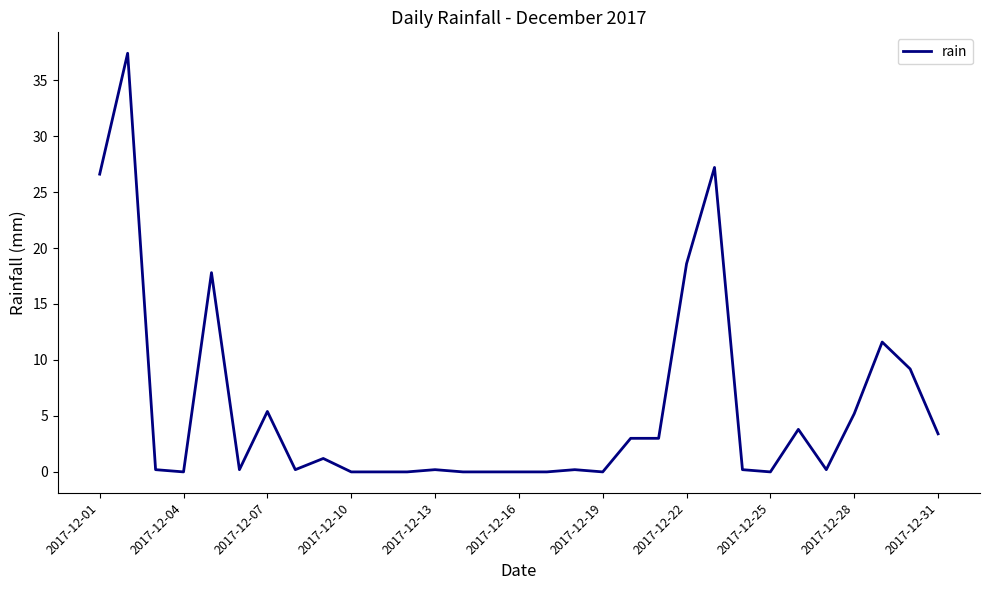

Does the chart display data point markers on the line(s)?

No